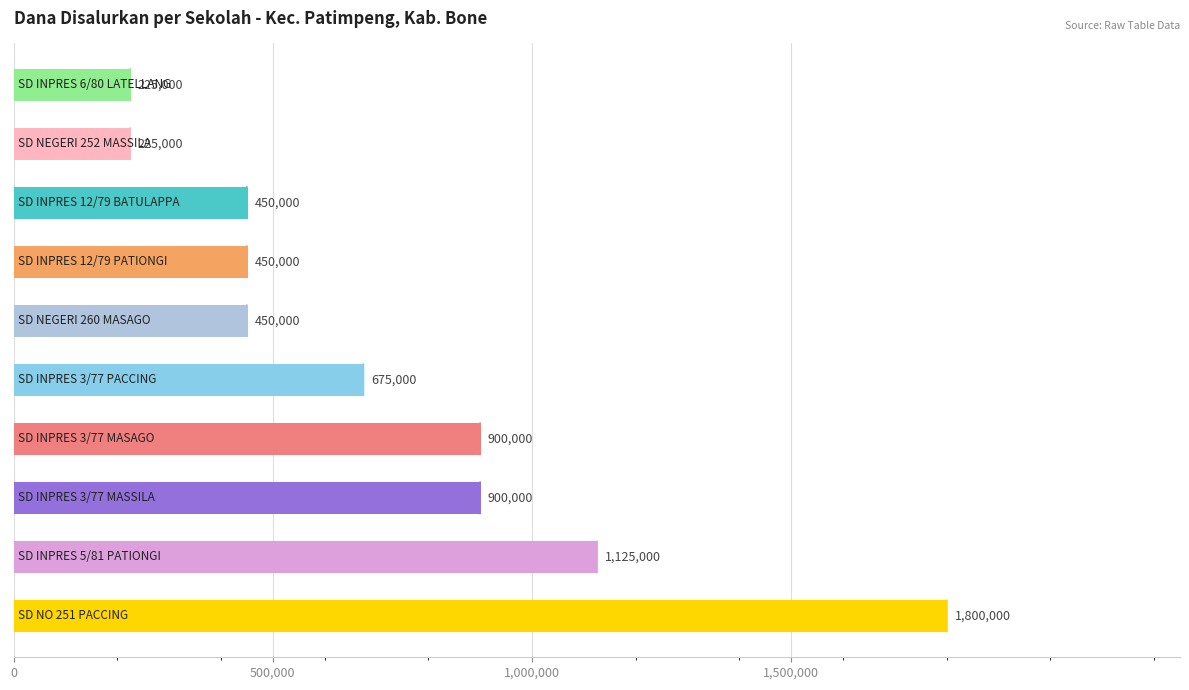

Count the values in the range 450000 to 900000.

6